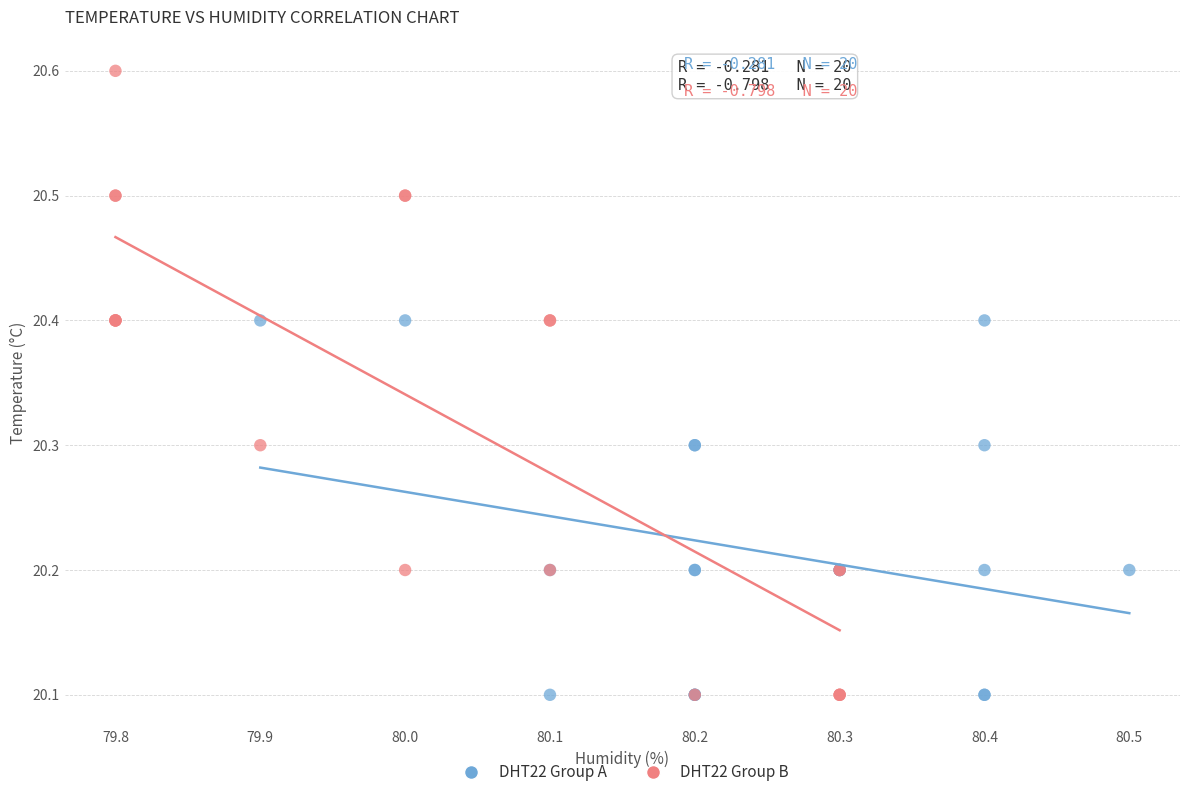

Which series has the widest spread of Y values?

DHT22 Group B